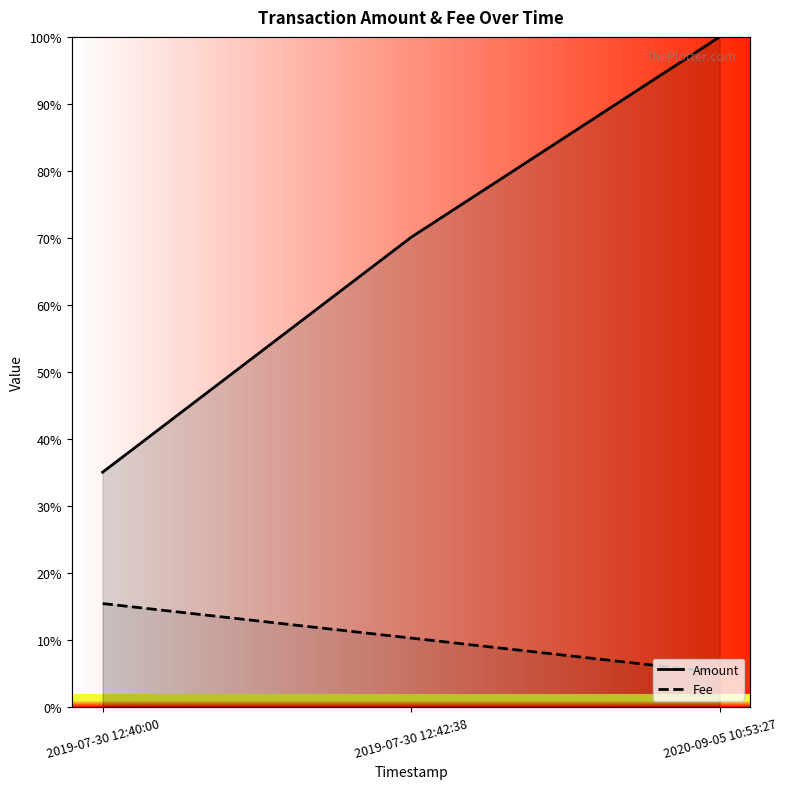

Rank the series by their maximum value, from lowest to highest.

Fee, Amount